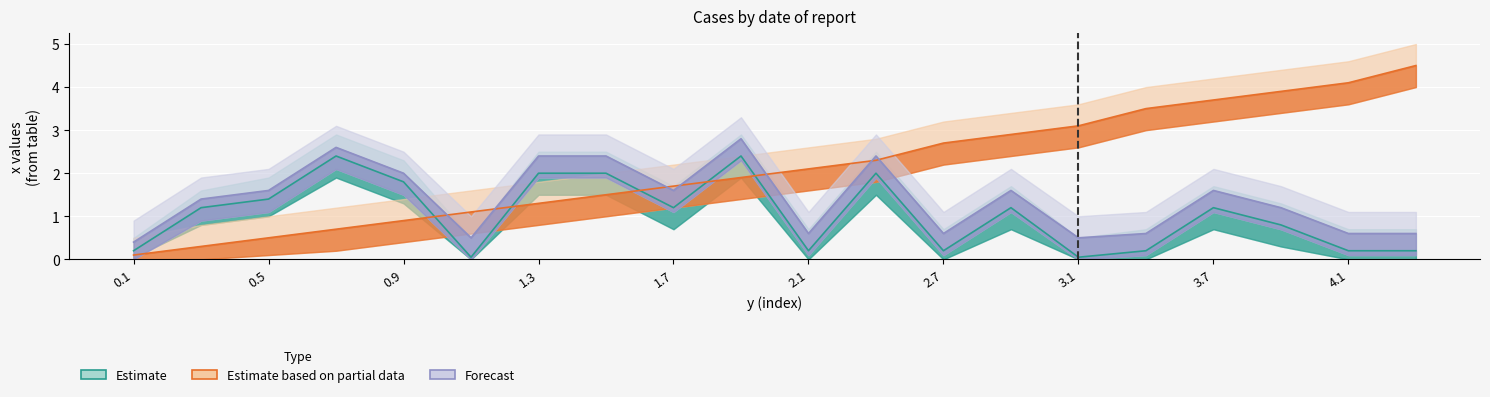

Is the value of Estimate based on partial data at 0.1 greater than the value of Estimate at 0.3?

No